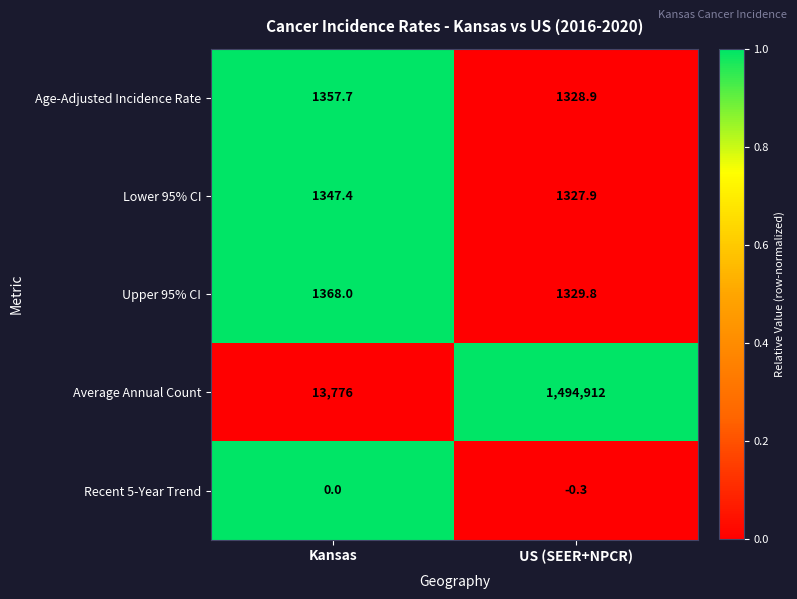

What is the difference between the highest and lowest values at Kansas?

13776.0